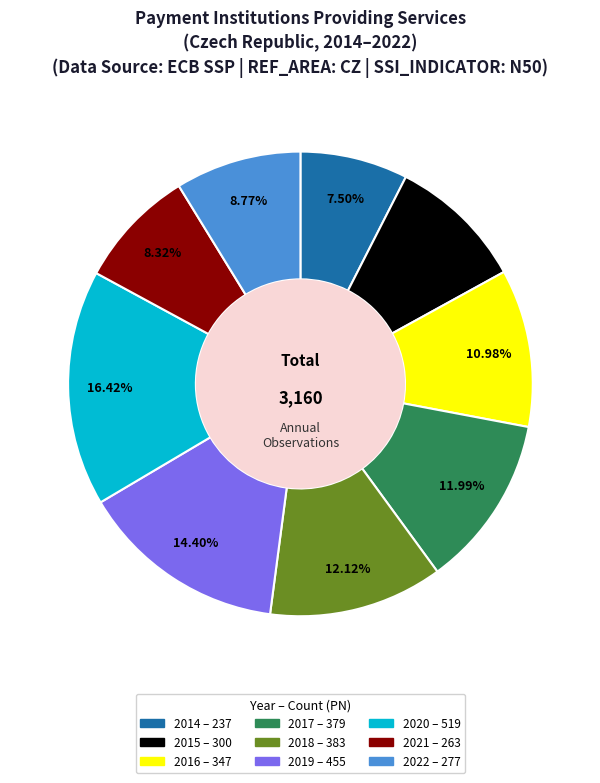

Does 2022 represent more than half of the total?

No